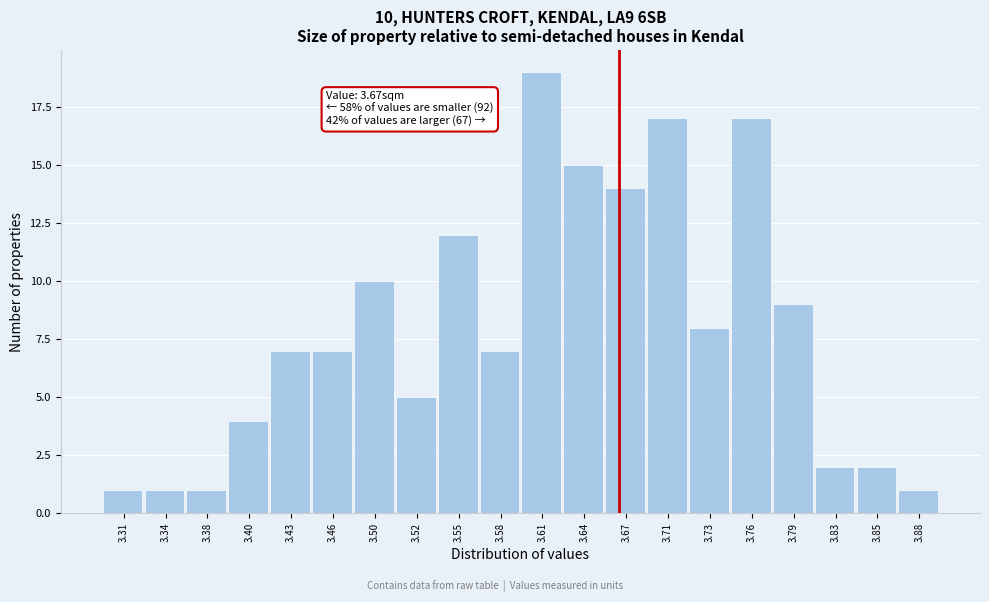

Which range on the x-axis has the tallest bar?

3.60 to 3.63